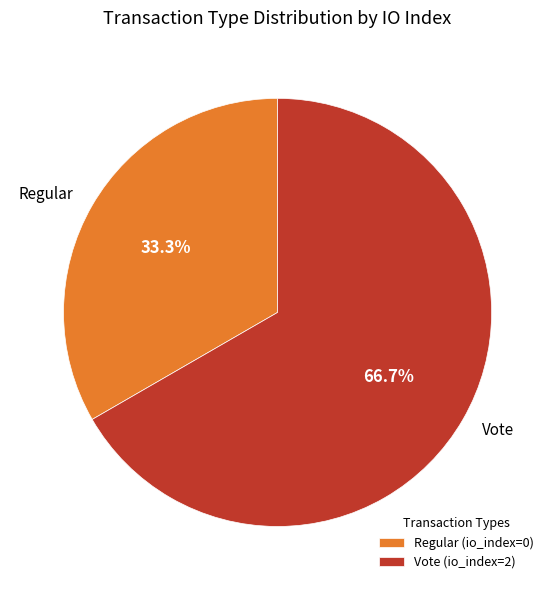

To the nearest percent, what percentage of the pie is Vote (io_index=2)?

67%